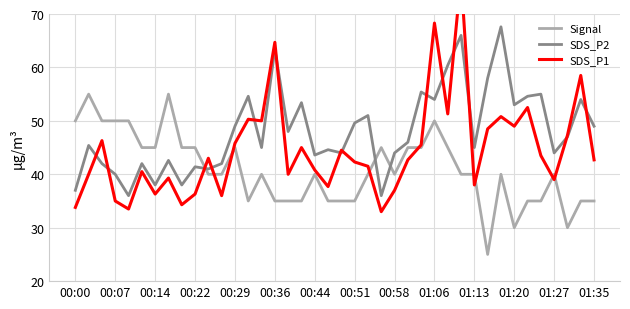

True or false: Signal and SDS_P2 intersect in this chart.

True